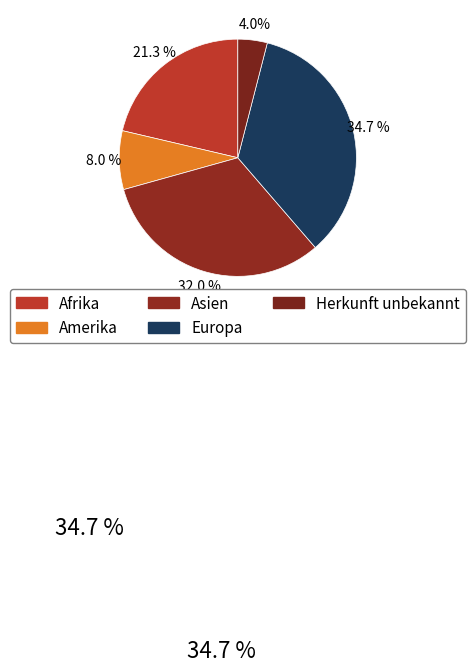

Does Europa account for over 50% of the chart?

No